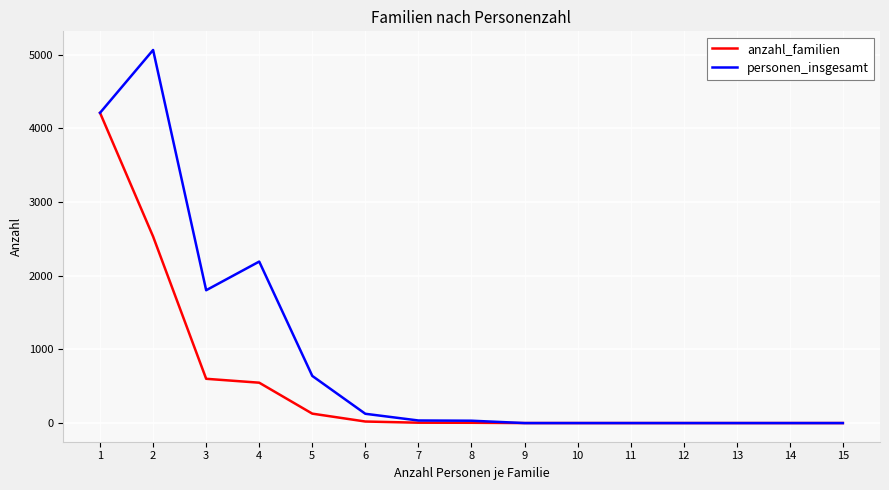

What is the highest value of the personen_insgesamt series?

5064